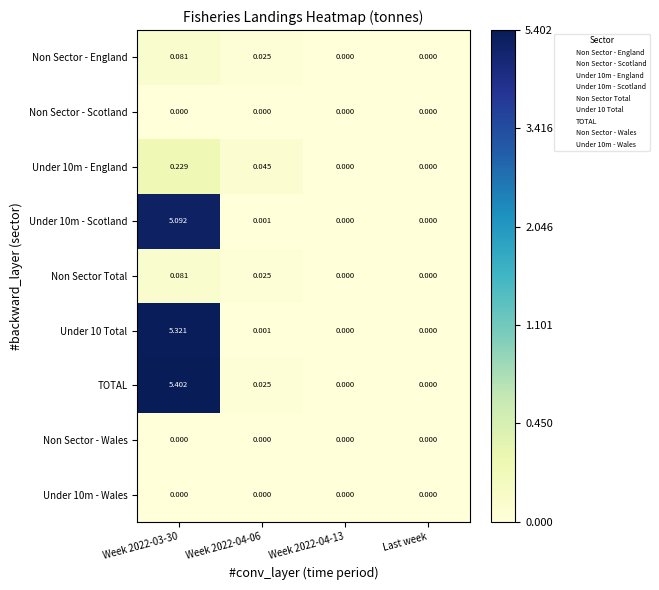

Which series changed the most between Week 2022-03-30 and Last week?

TOTAL